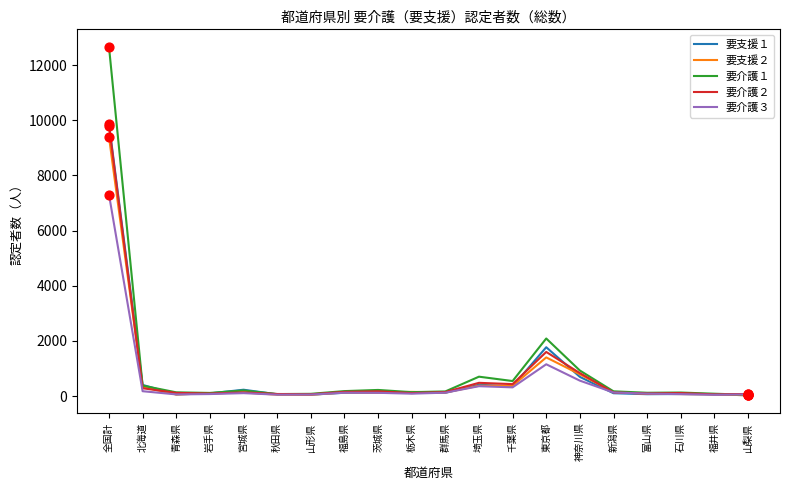

At how many categories does at least one series exceed 11215?

1